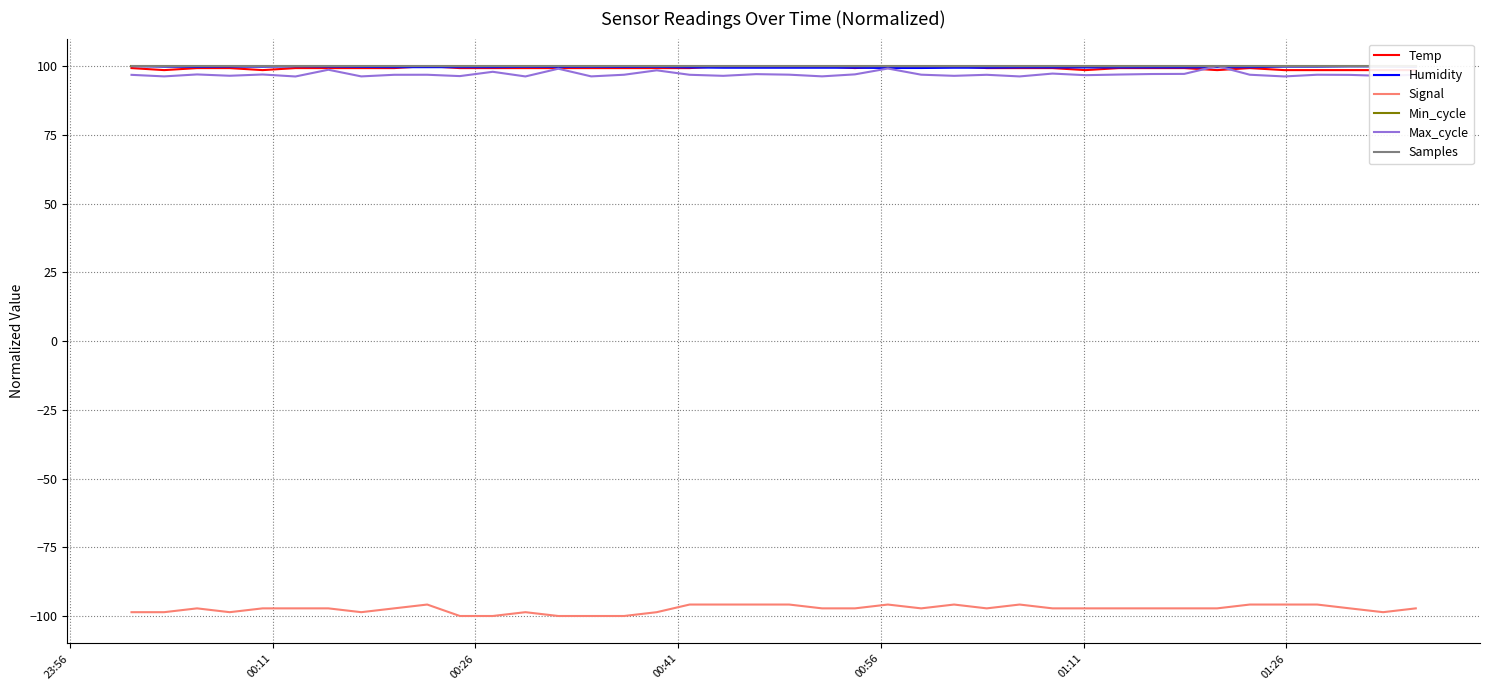

Which series has the widest spread of values?

Signal